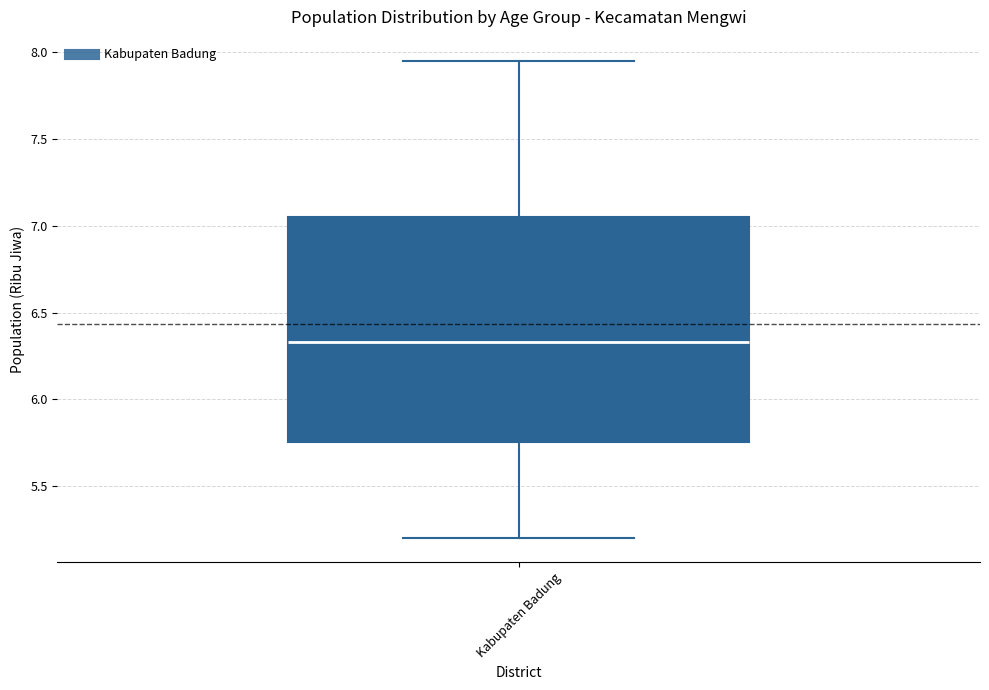

Transcribe this box plot: give where the median line is, the range the box spans, and where the two whiskers end, as read against the y-axis. The values are not printed on the chart, so give them approximately, as read against the axis.

median 6.35, box 5.75 to 7.05, whiskers 5.20 to 7.95